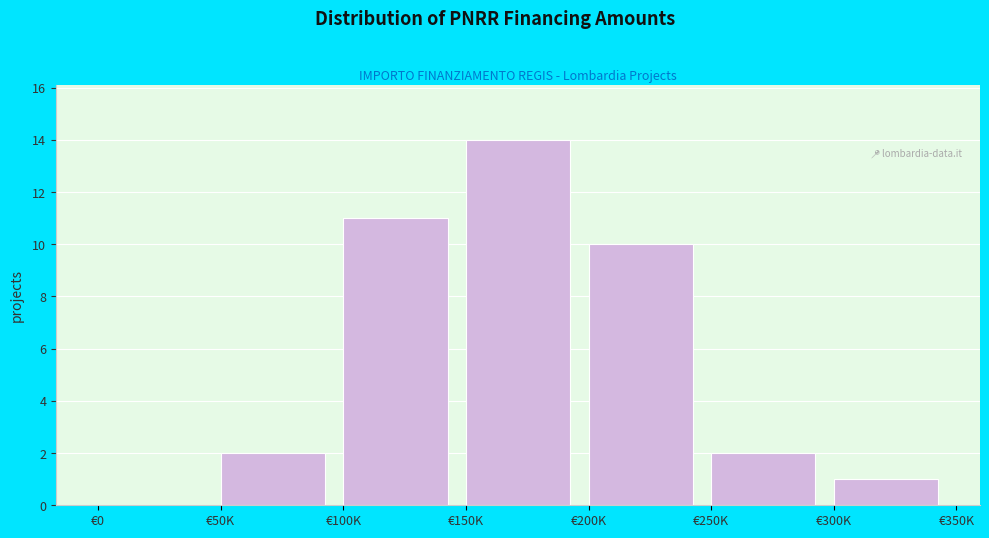

Reading right to left, what are all the values shown in this chart?

€300K=1	€250K=2	€200K=10	€150K=14	€100K=11	€50K=2	€0=0